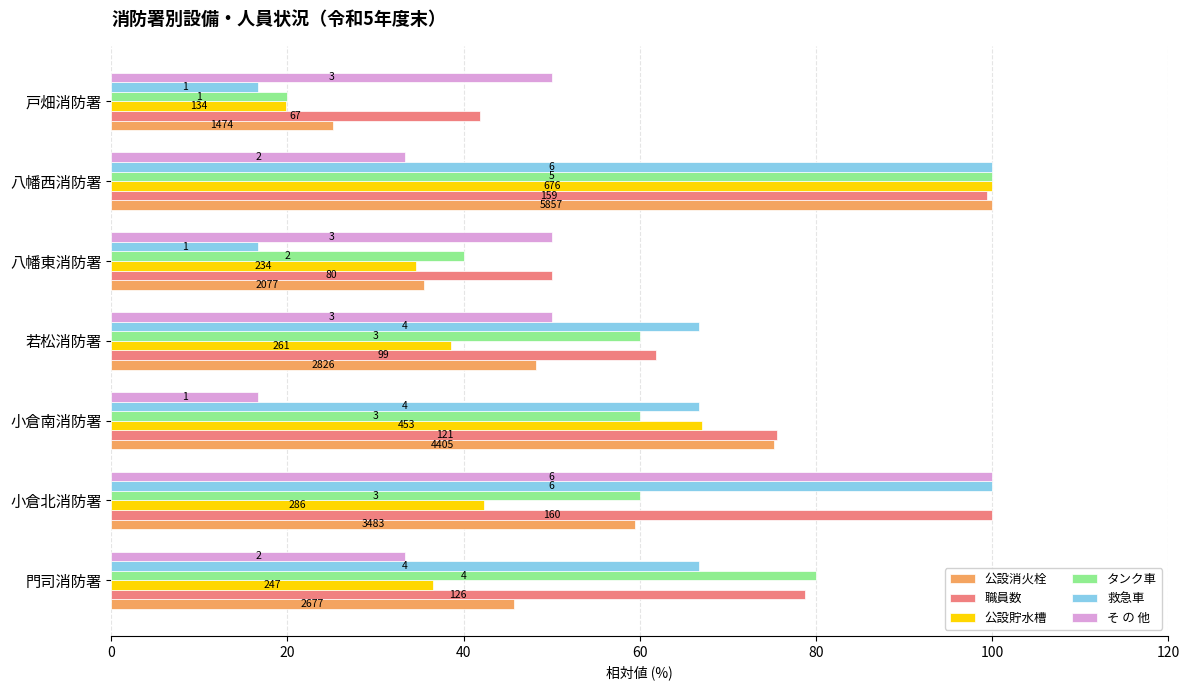

Count the タンク車 values in the range 40 to 80.

5